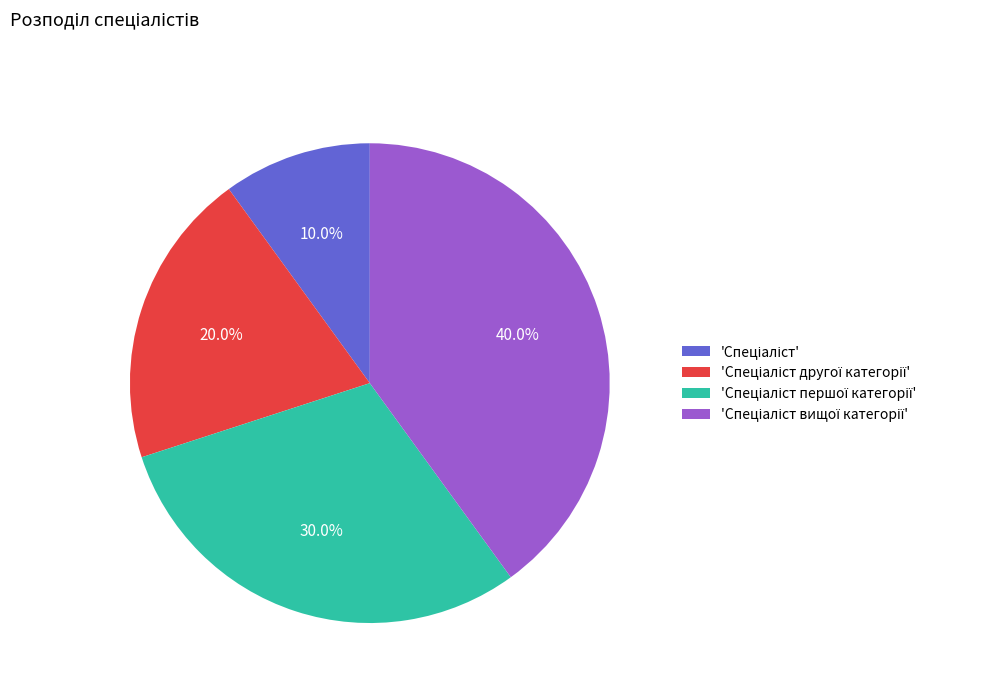

Is there a majority slice in this chart?

No